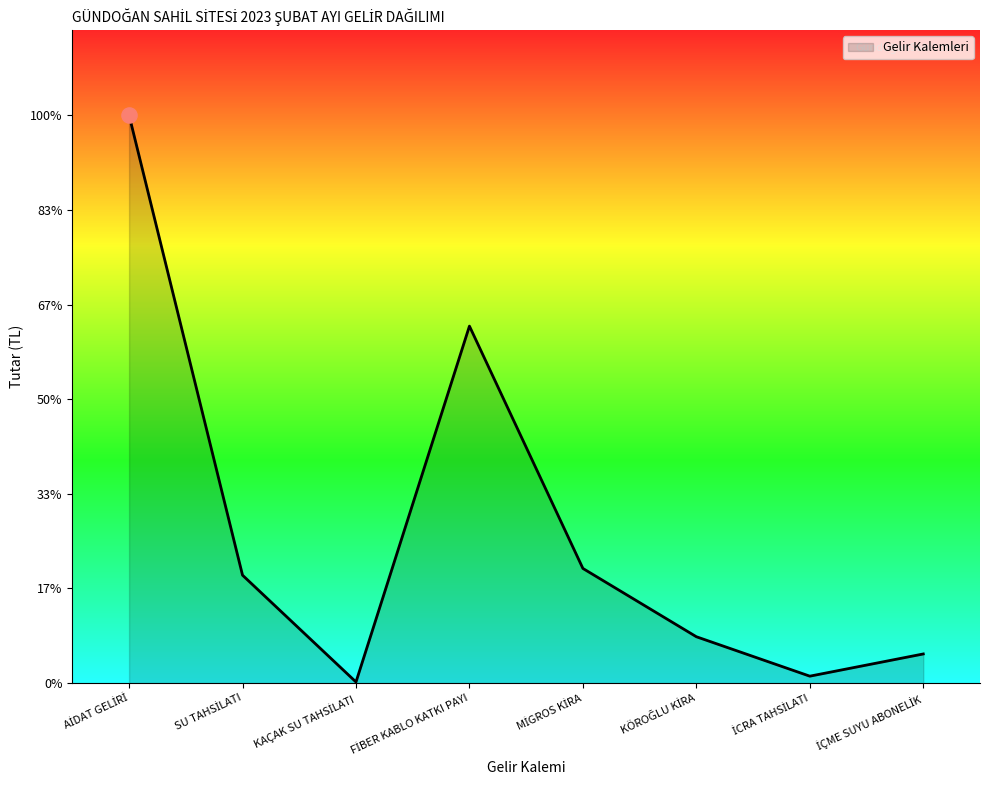

Between FİBER KABLO KATKI PAYI and AİDAT GELİRİ, which is larger?

AİDAT GELİRİ